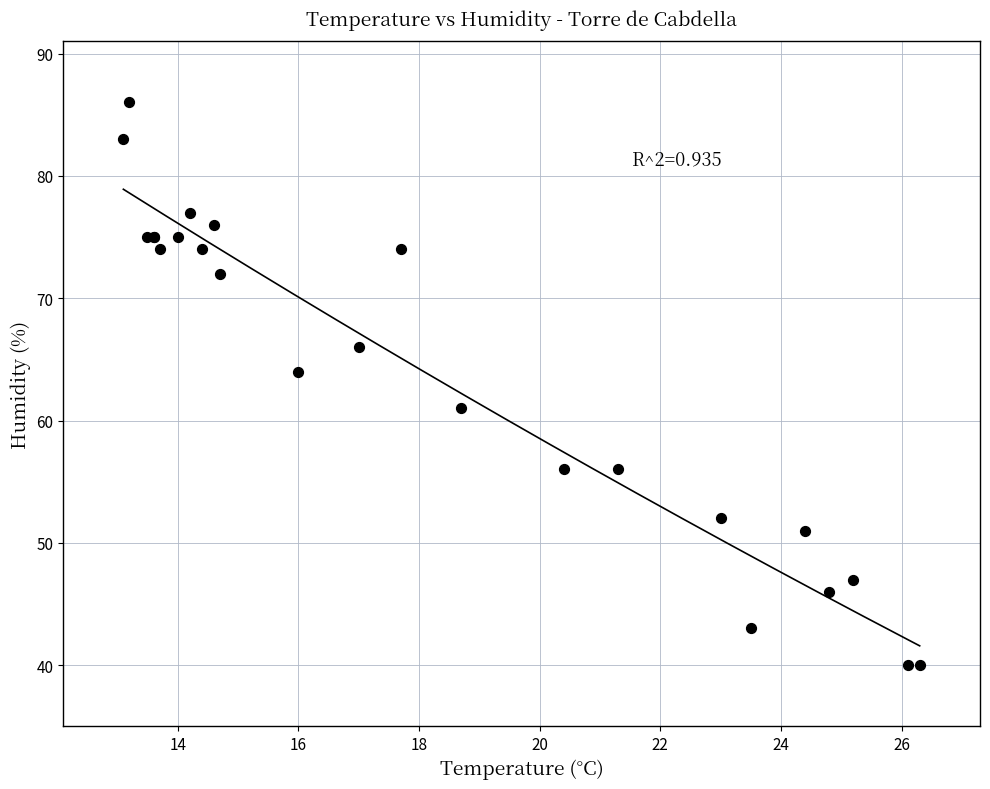

What Y value in the scatter plot is closest to 63?

64